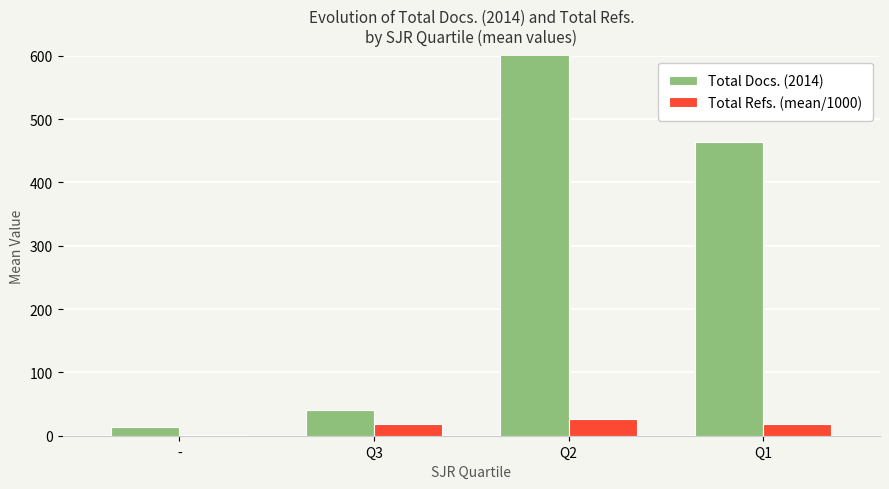

At which category is the sum across all series the highest?

Q2